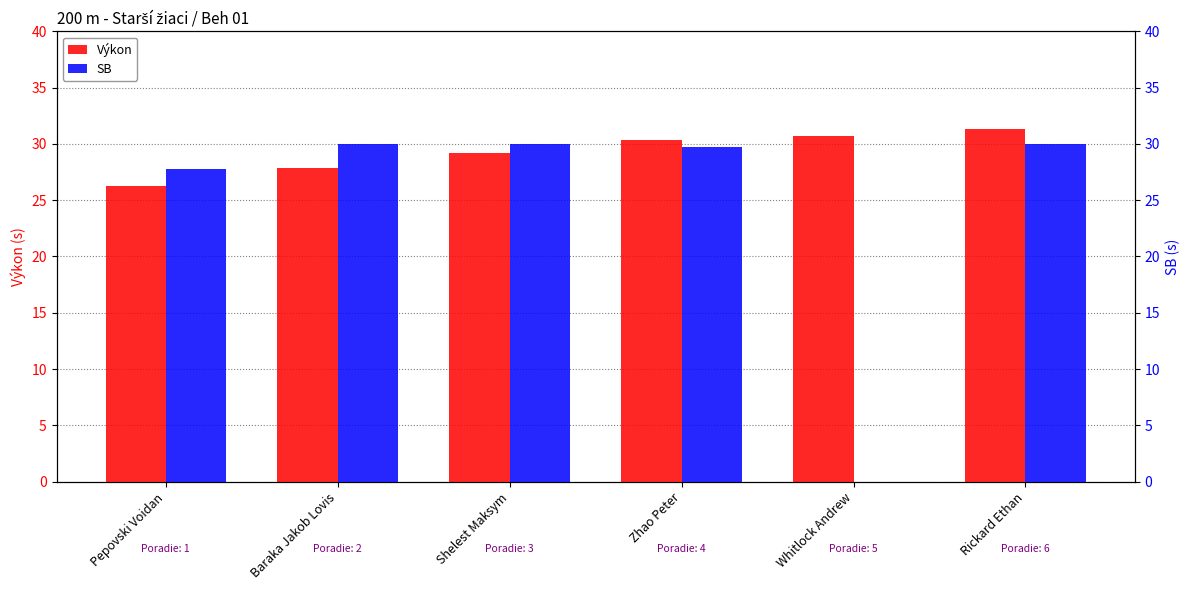

What is the difference between the highest and lowest values at Baraka Jakob Lovis?

2.1